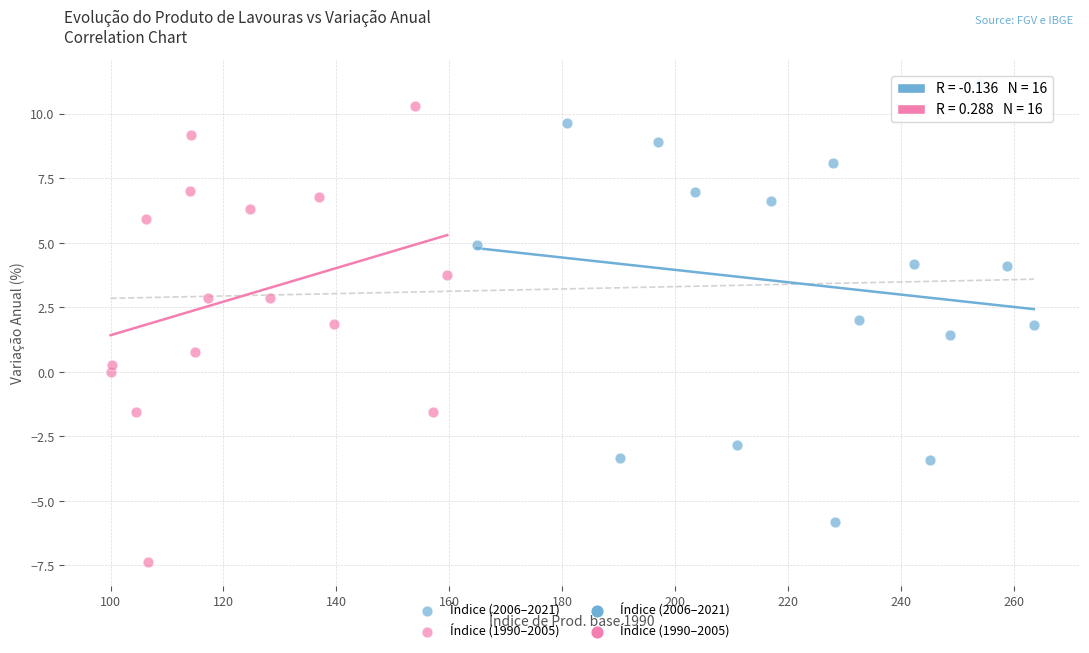

Which series contains the lowest Y value?

Índice (1990–2005)